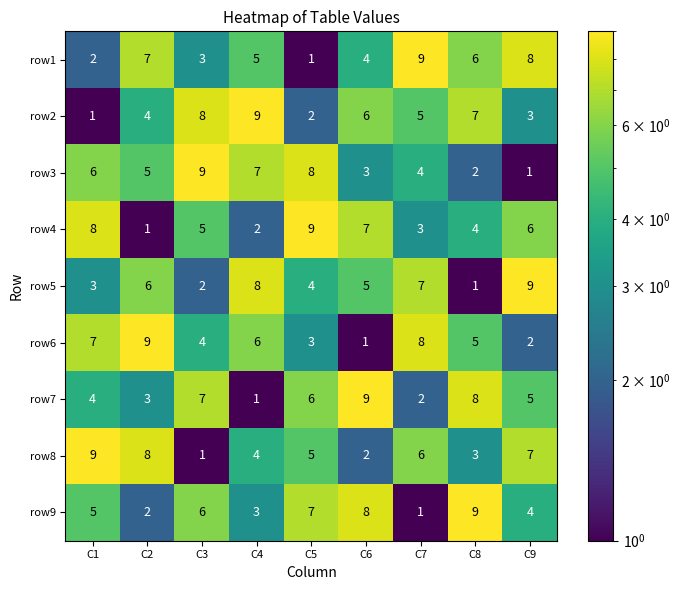

At how many categories does at least one series exceed 5?

9